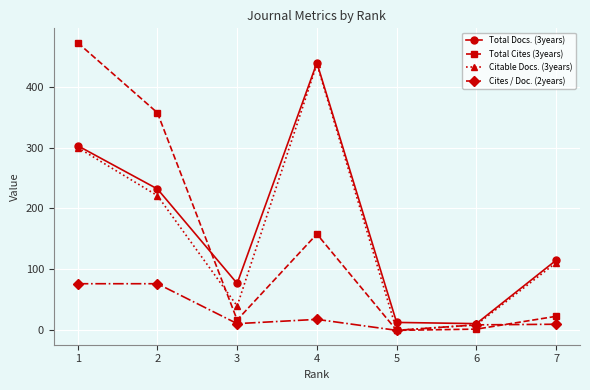

Is the value of Citable Docs. (3years) at 5 greater than the value of Total Docs. (3years) at 6?

No